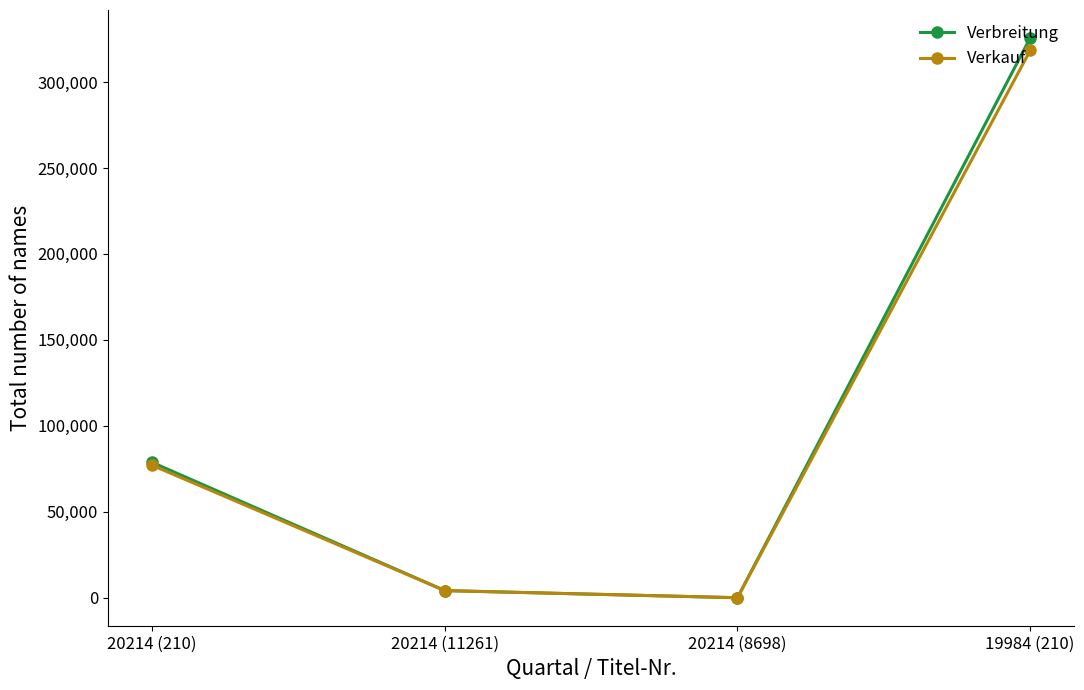

How many lines are shown in the chart?

2